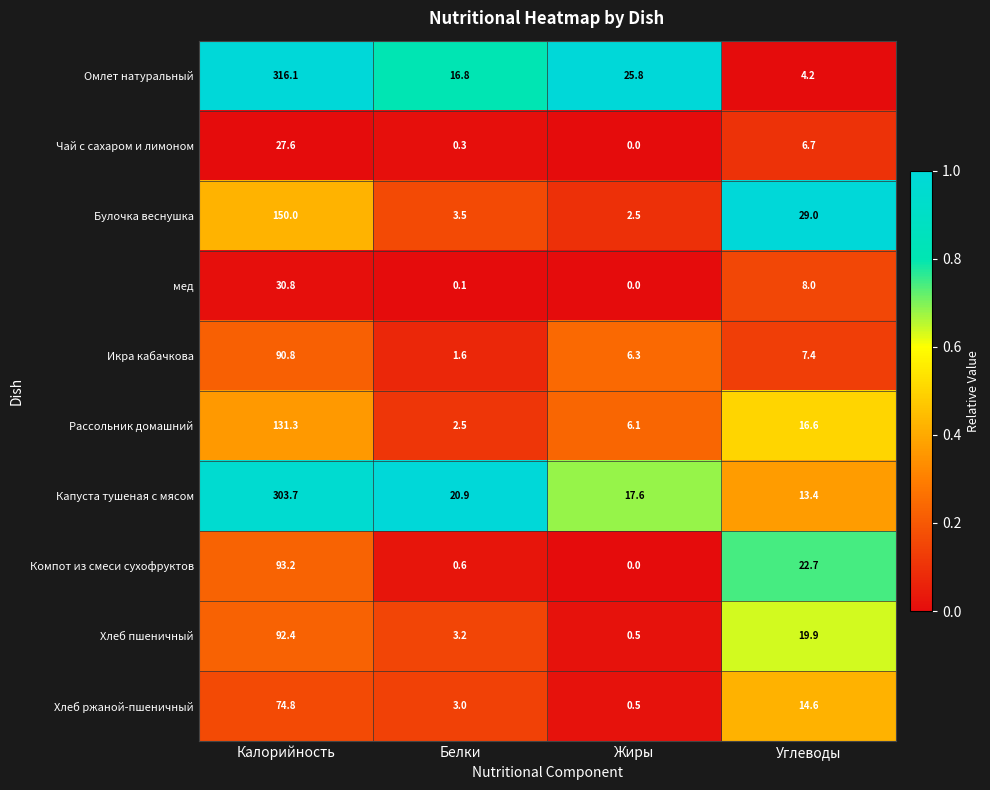

Rank the series by their maximum value, from highest to lowest.

Омлет натуральный, Капуста тушеная с мясом, Булочка веснушка, Рассольник домашний, Компот из смеси сухофруктов, Хлеб пшеничный, Икра кабачкова, Хлеб ржаной-пшеничный, мед, Чай с сахаром и лимоном